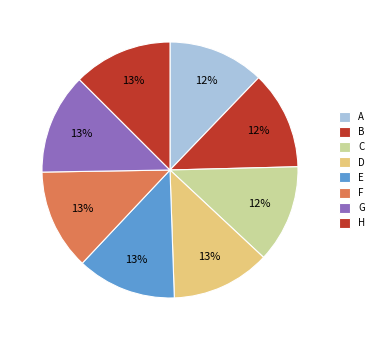

What is the smallest slice in the pie chart?

A